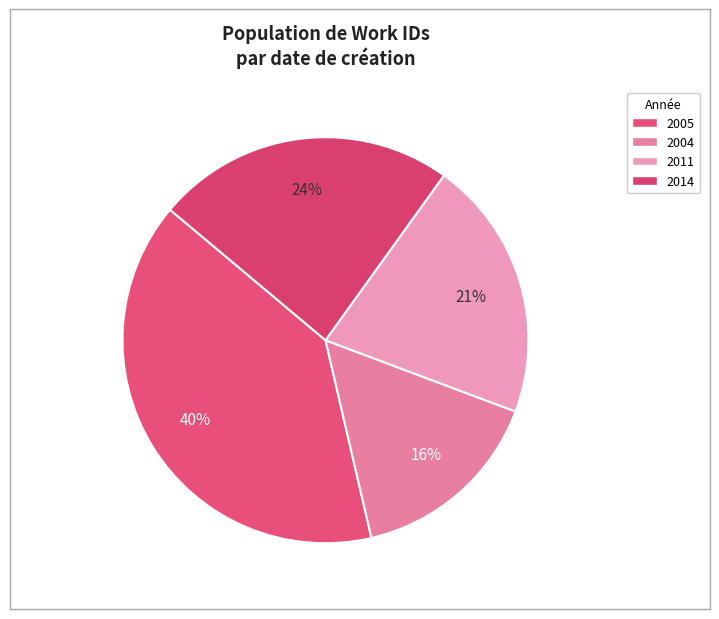

How many segments does this pie chart have?

4